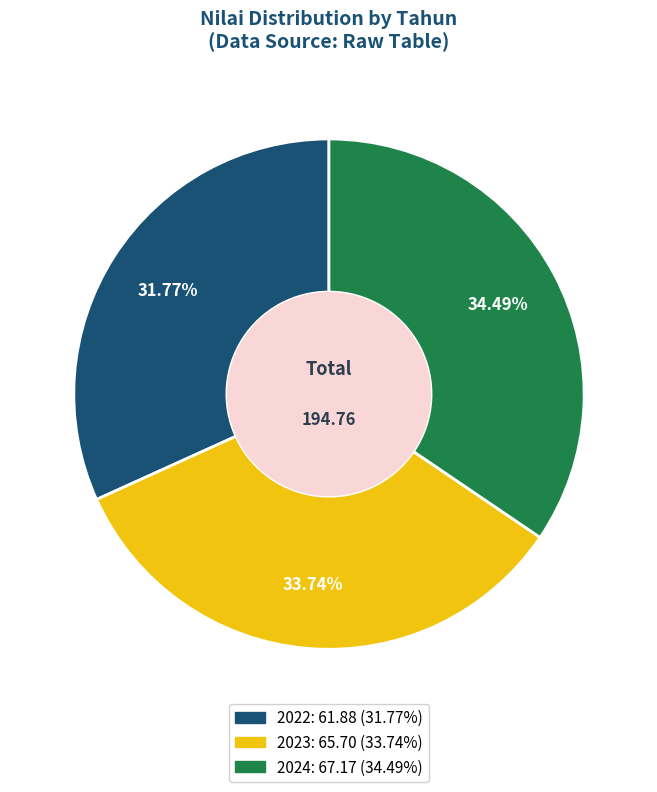

What portion of the pie excludes 2023?

66.3%